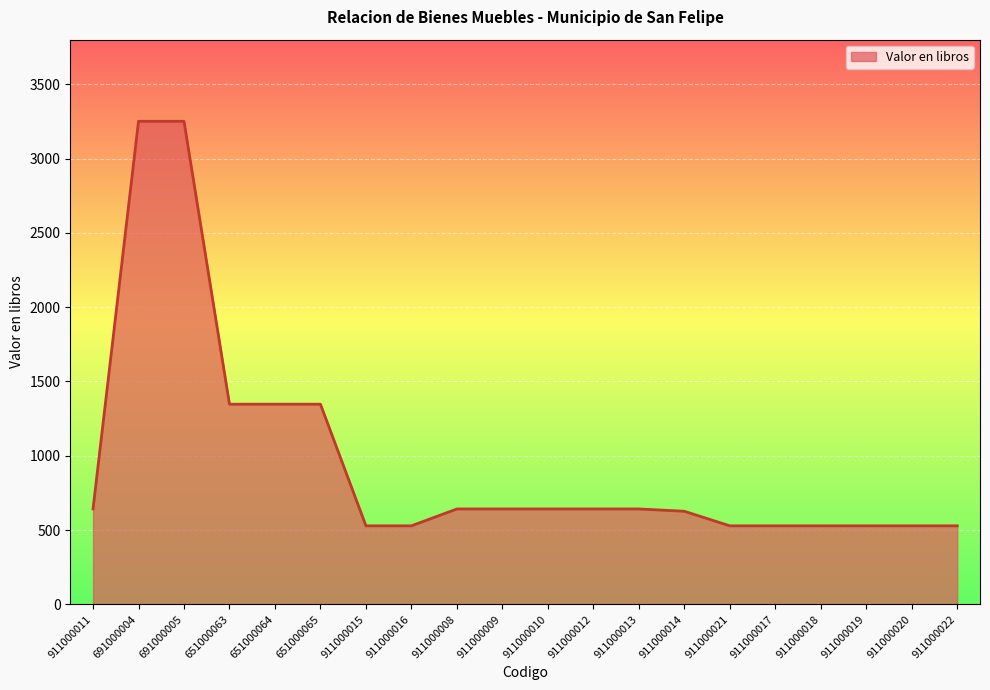

What is the ratio of the value at 911000022 to the value at 911000021?

1.0